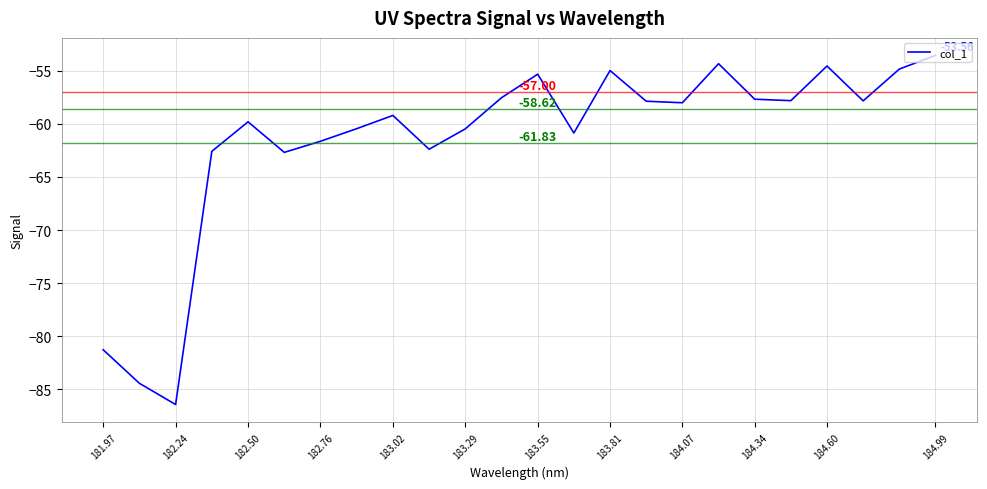

What is the difference between the maximum and minimum values?

32.9